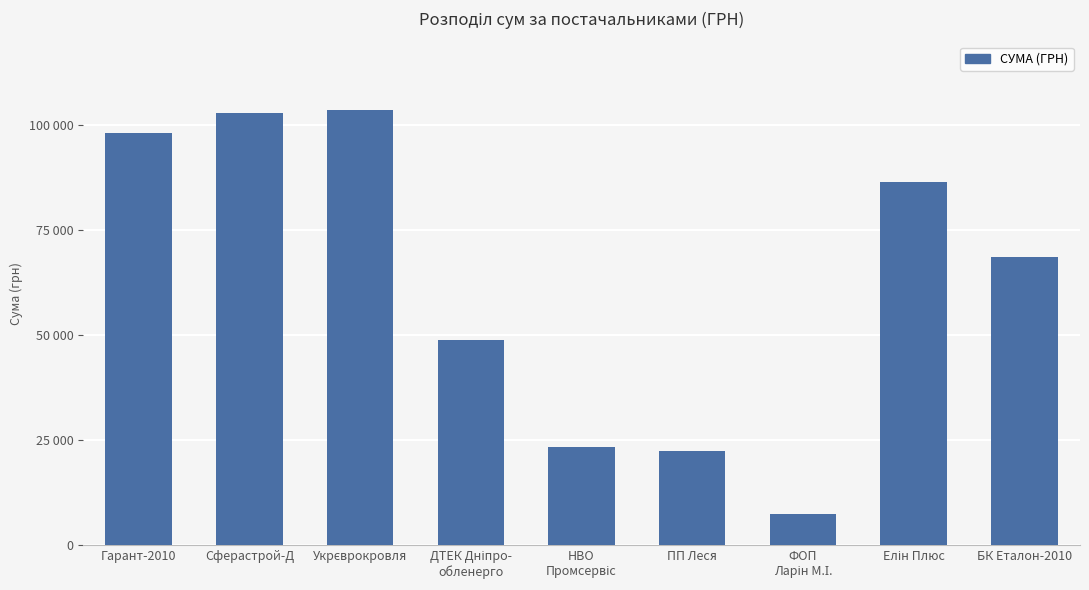

True or false: the data shows 23450.7 at НВО
Промсервіс.

True